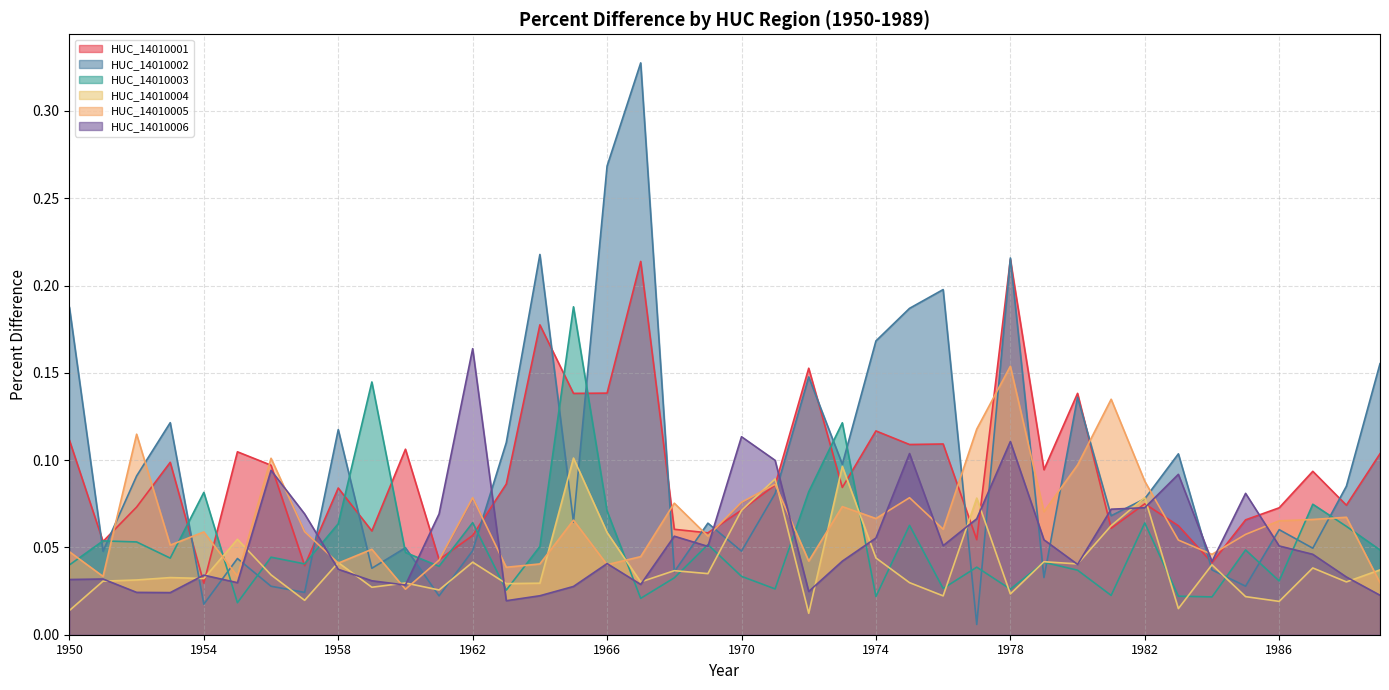

Which series has the largest range (max minus min)?

HUC_14010002